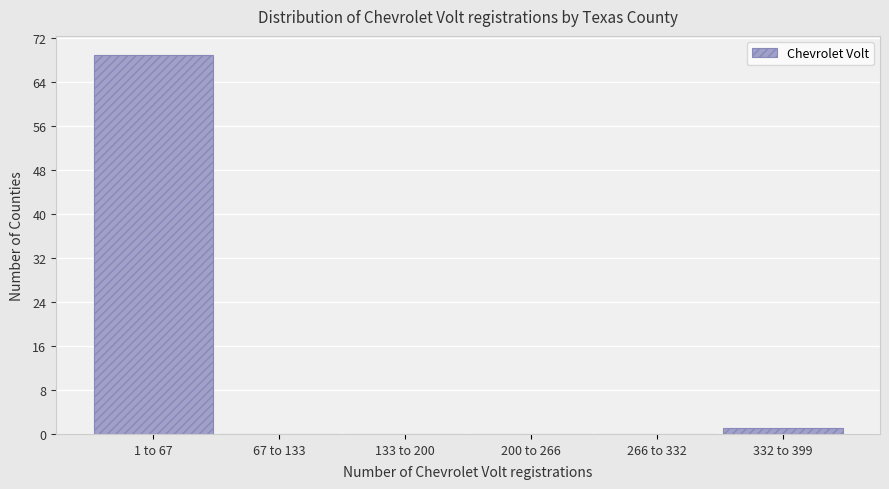

Reading right to left, extract all data points from this chart.

332 to 399=1	266 to 332=0	200 to 266=0	133 to 200=0	67 to 133=0	1 to 67=69